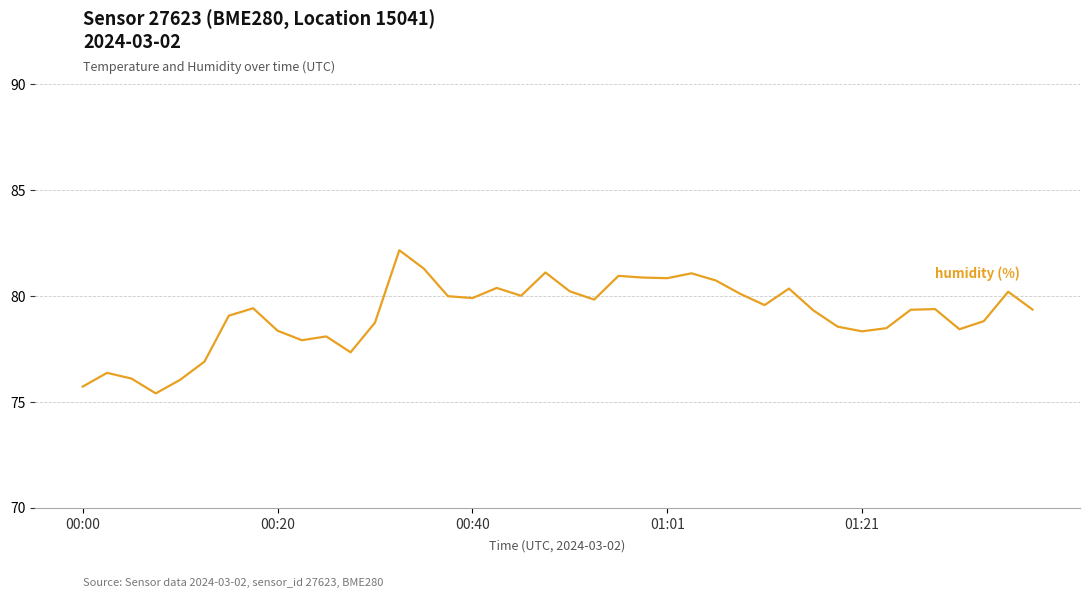

What position from the right is 22?

18